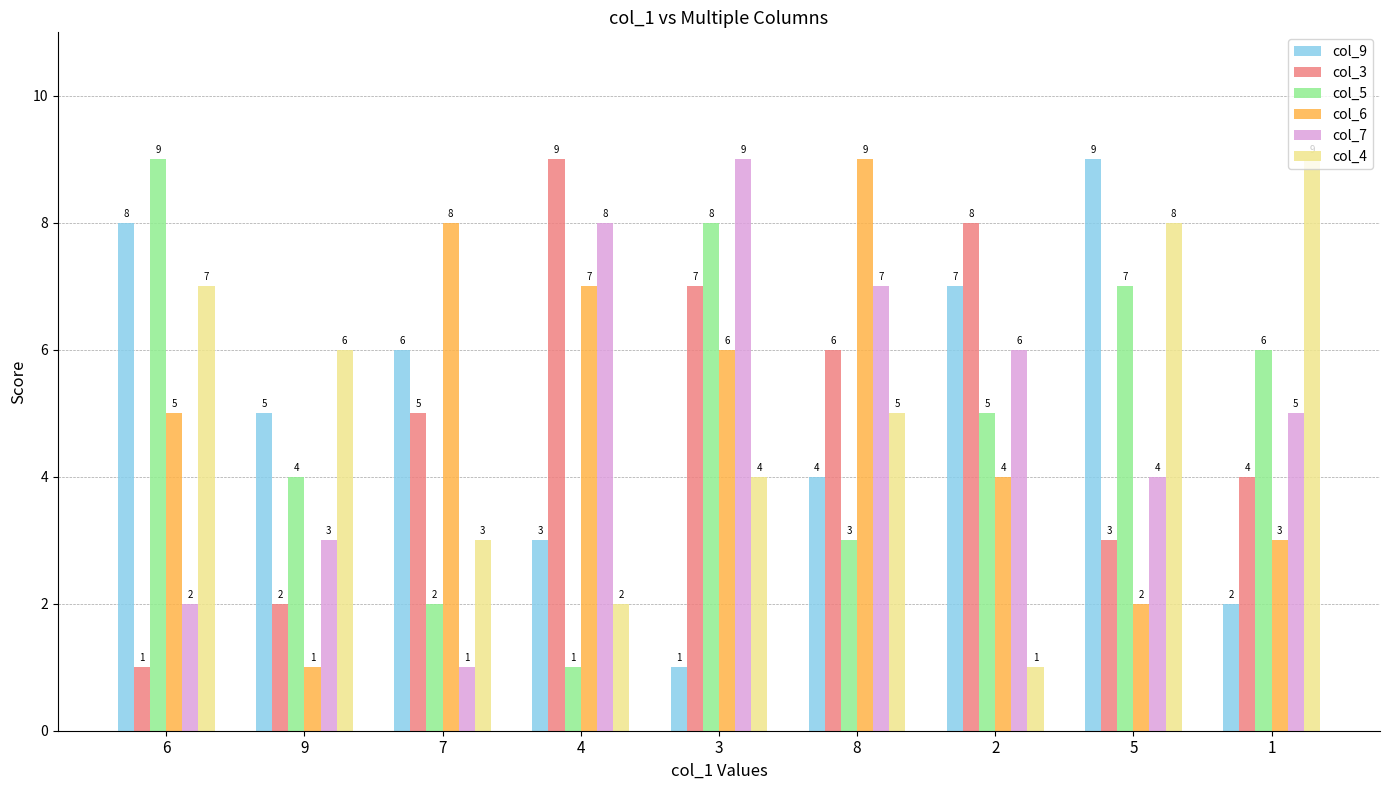

True or false: col_3 has a value of 4 at 1.

True